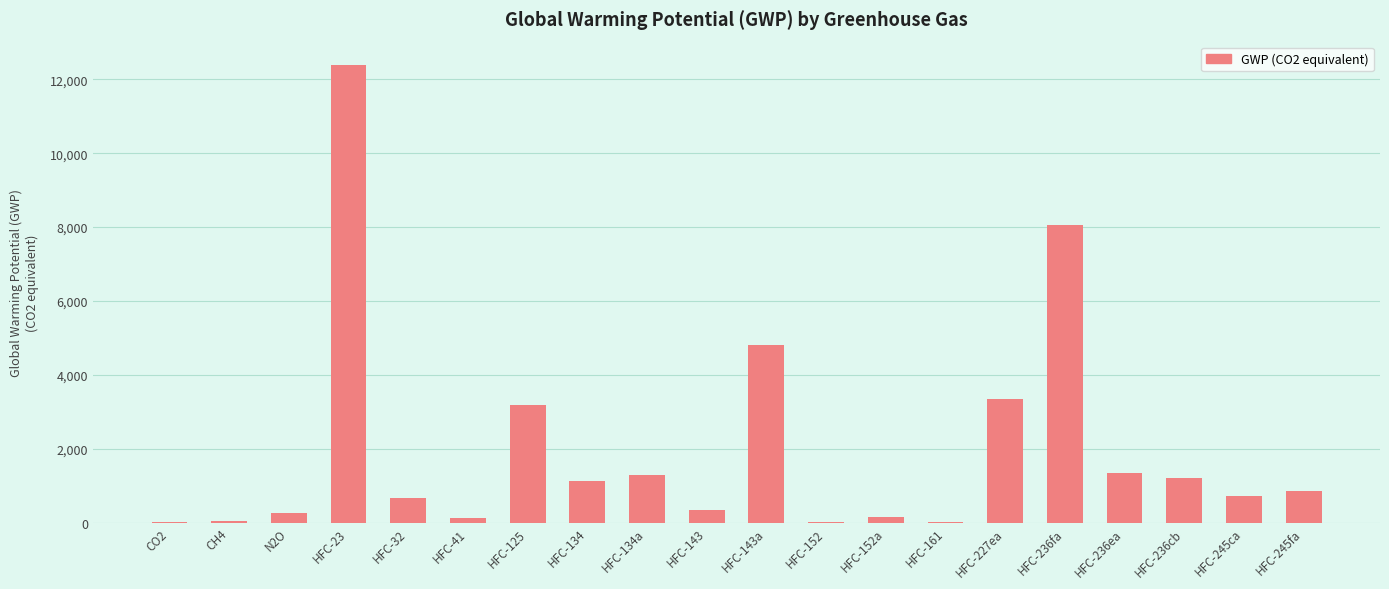

Are the bars horizontal?

No